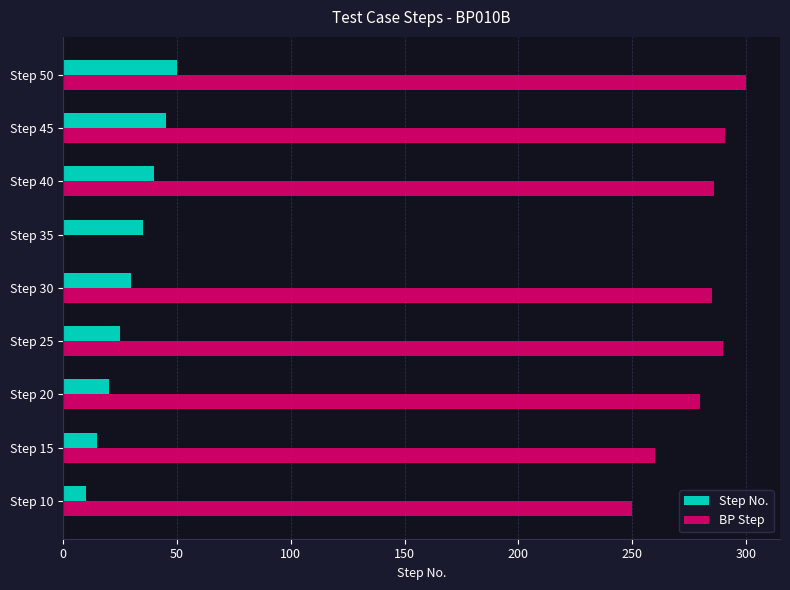

The BP Step series shows 285 at Step 30. True or false?

True